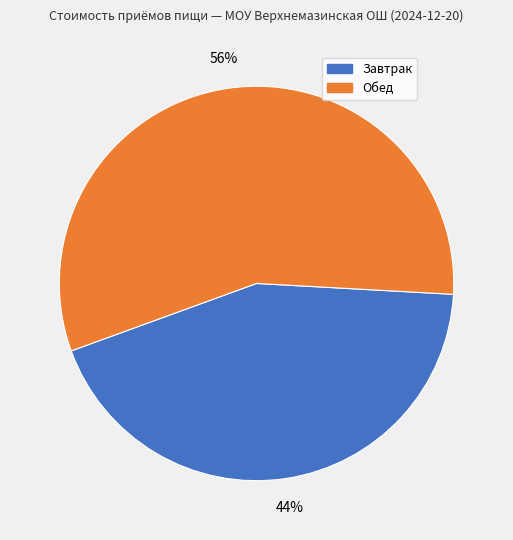

Count the number of slices in the pie.

2